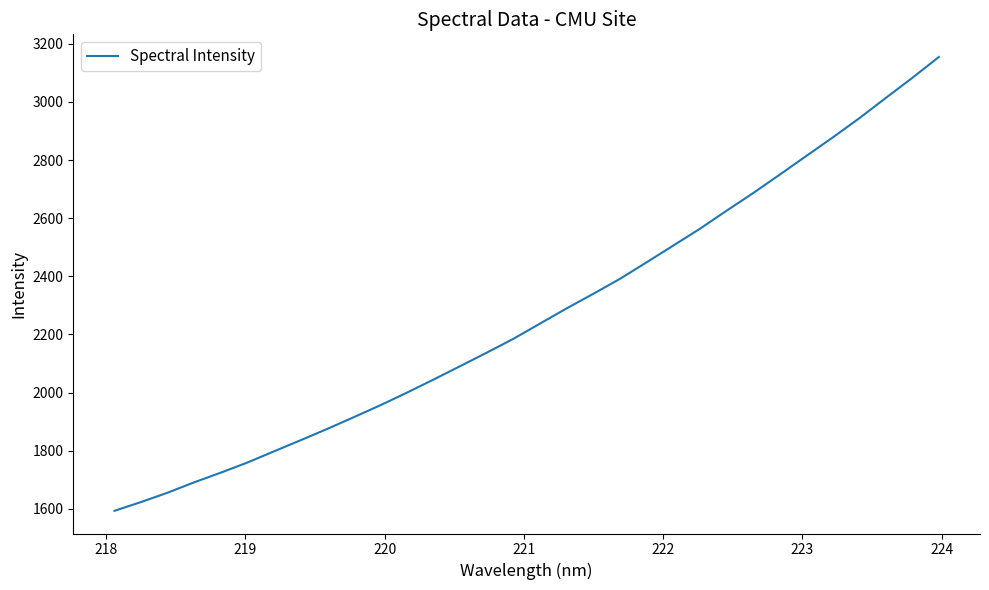

What is the greatest value displayed?

3154.2